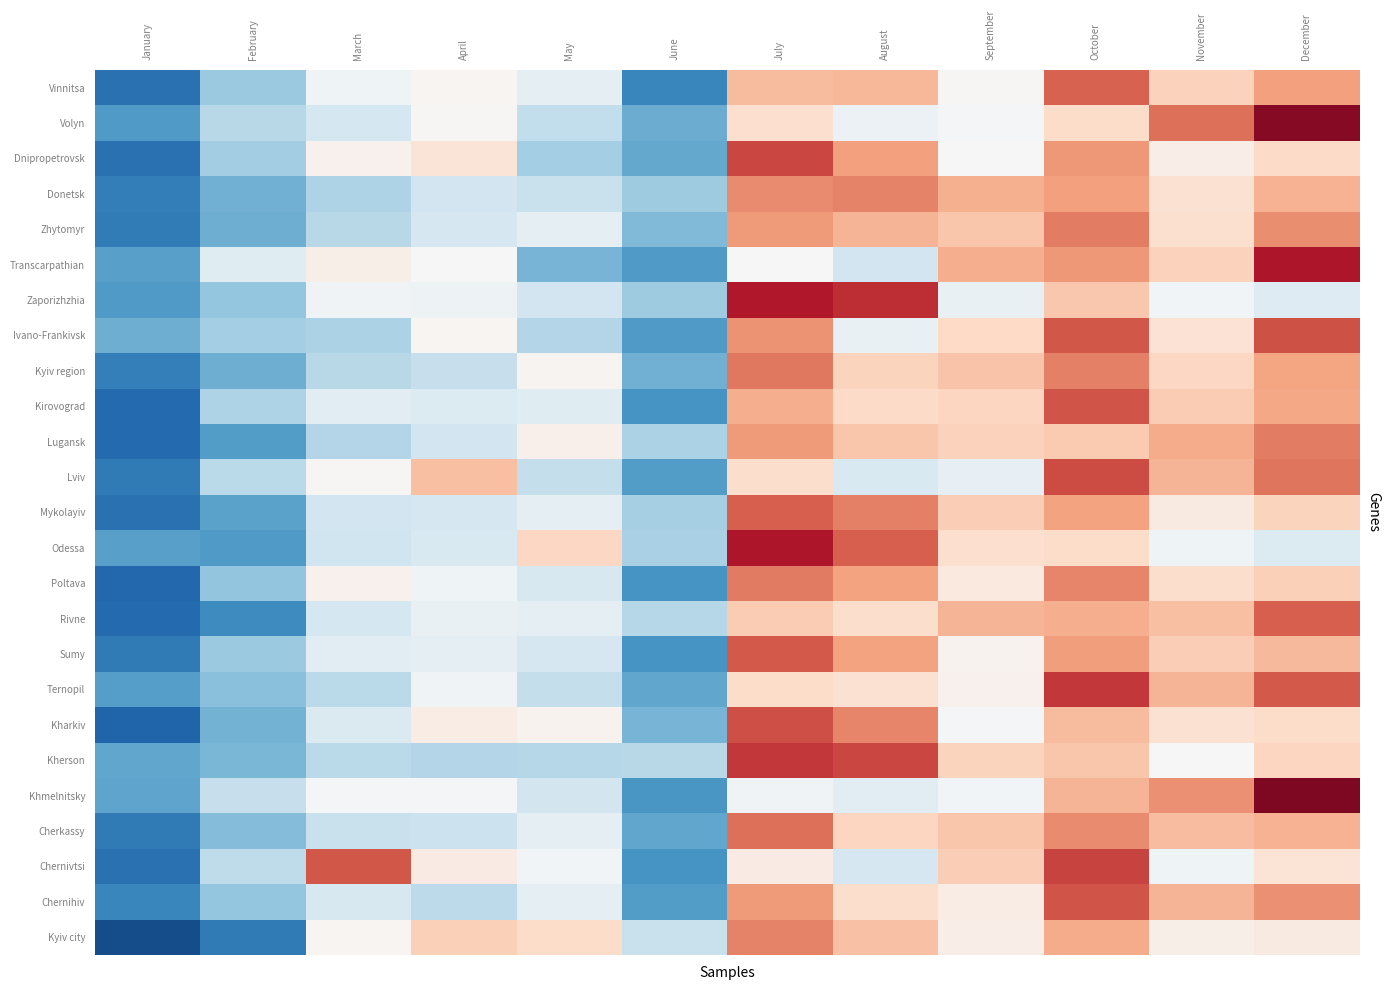

Which series changed the most between March and April?

Chernivtsi